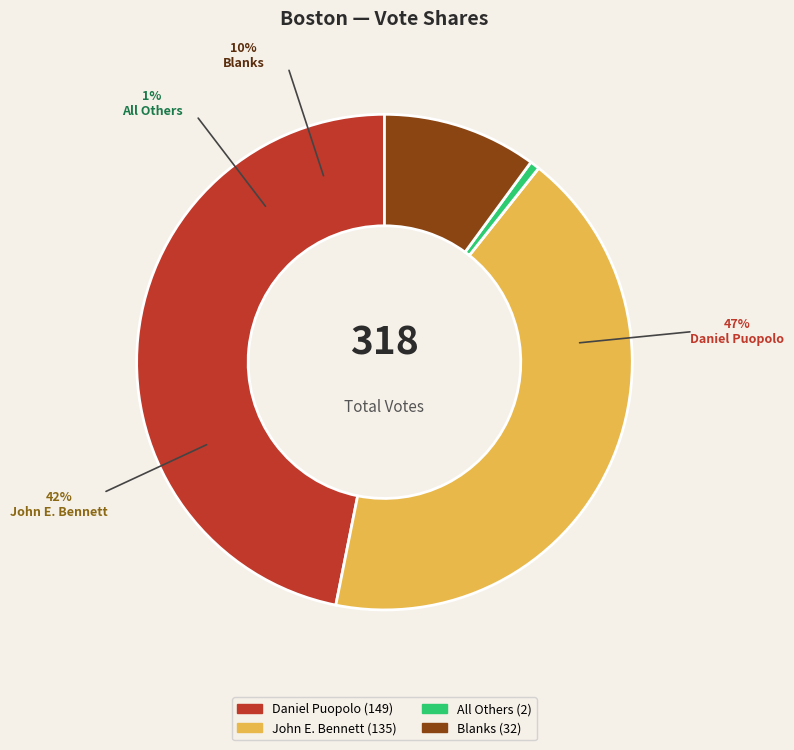

How many slices are in this pie chart?

4